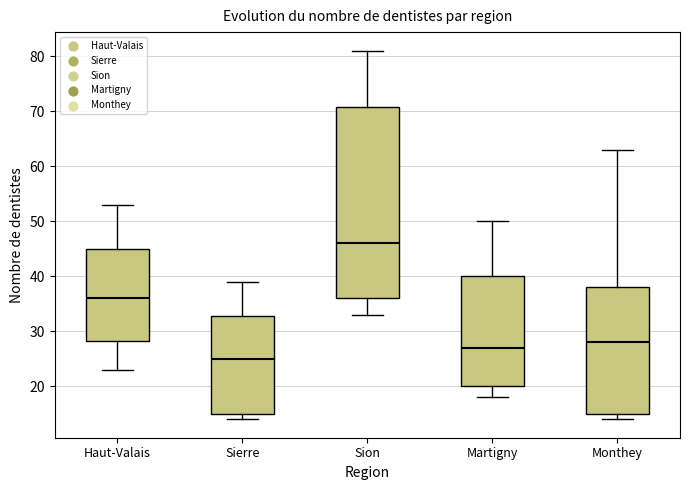

Reading left to right, read every box against the y-axis: the position of its median line, the range the box covers, and the ends of its whiskers. The values are not printed on the chart, so give them approximately, as read against the axis.

Haut-Valais: median 36, box 28 to 45, whiskers 23 to 53
Sierre: median 25, box 15 to 33, whiskers 14 to 39
Sion: median 46, box 36 to 71, whiskers 33 to 81
Martigny: median 27, box 20 to 40, whiskers 18 to 50
Monthey: median 28, box 15 to 38, whiskers 14 to 63